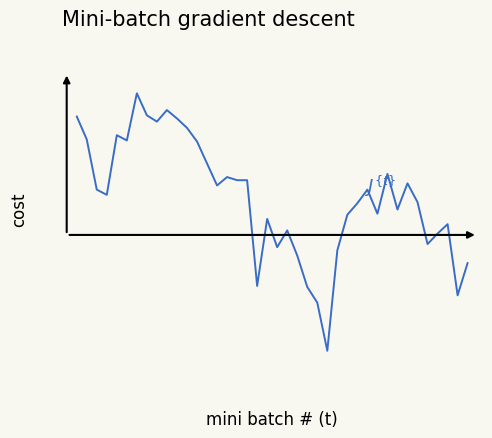

What is the value of the 5th point from the left?

35.1